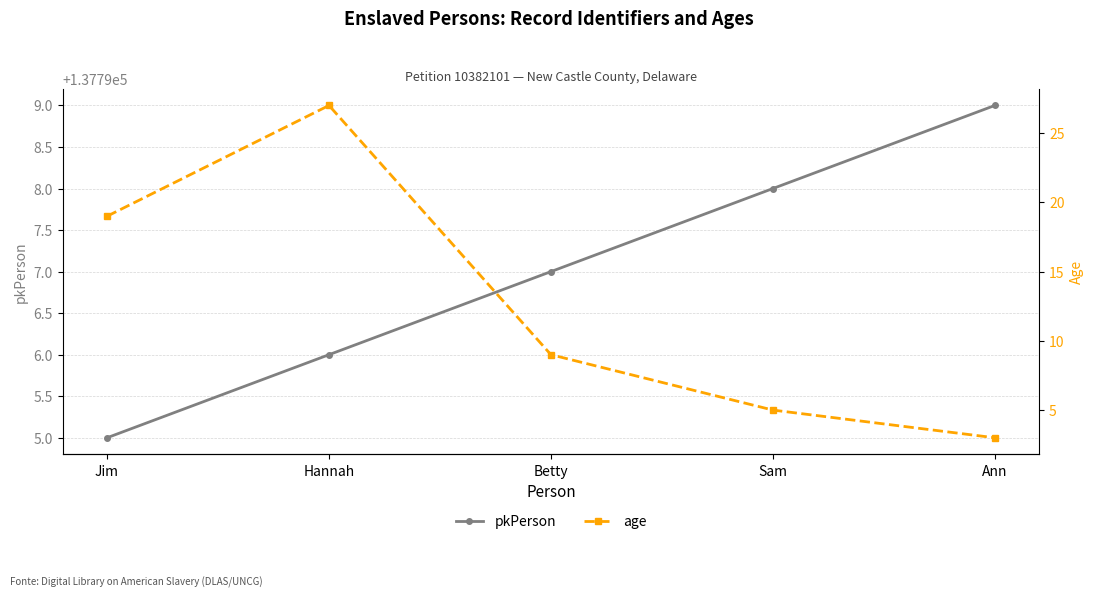

Which category has the lowest value in the pkPerson series?

Jim